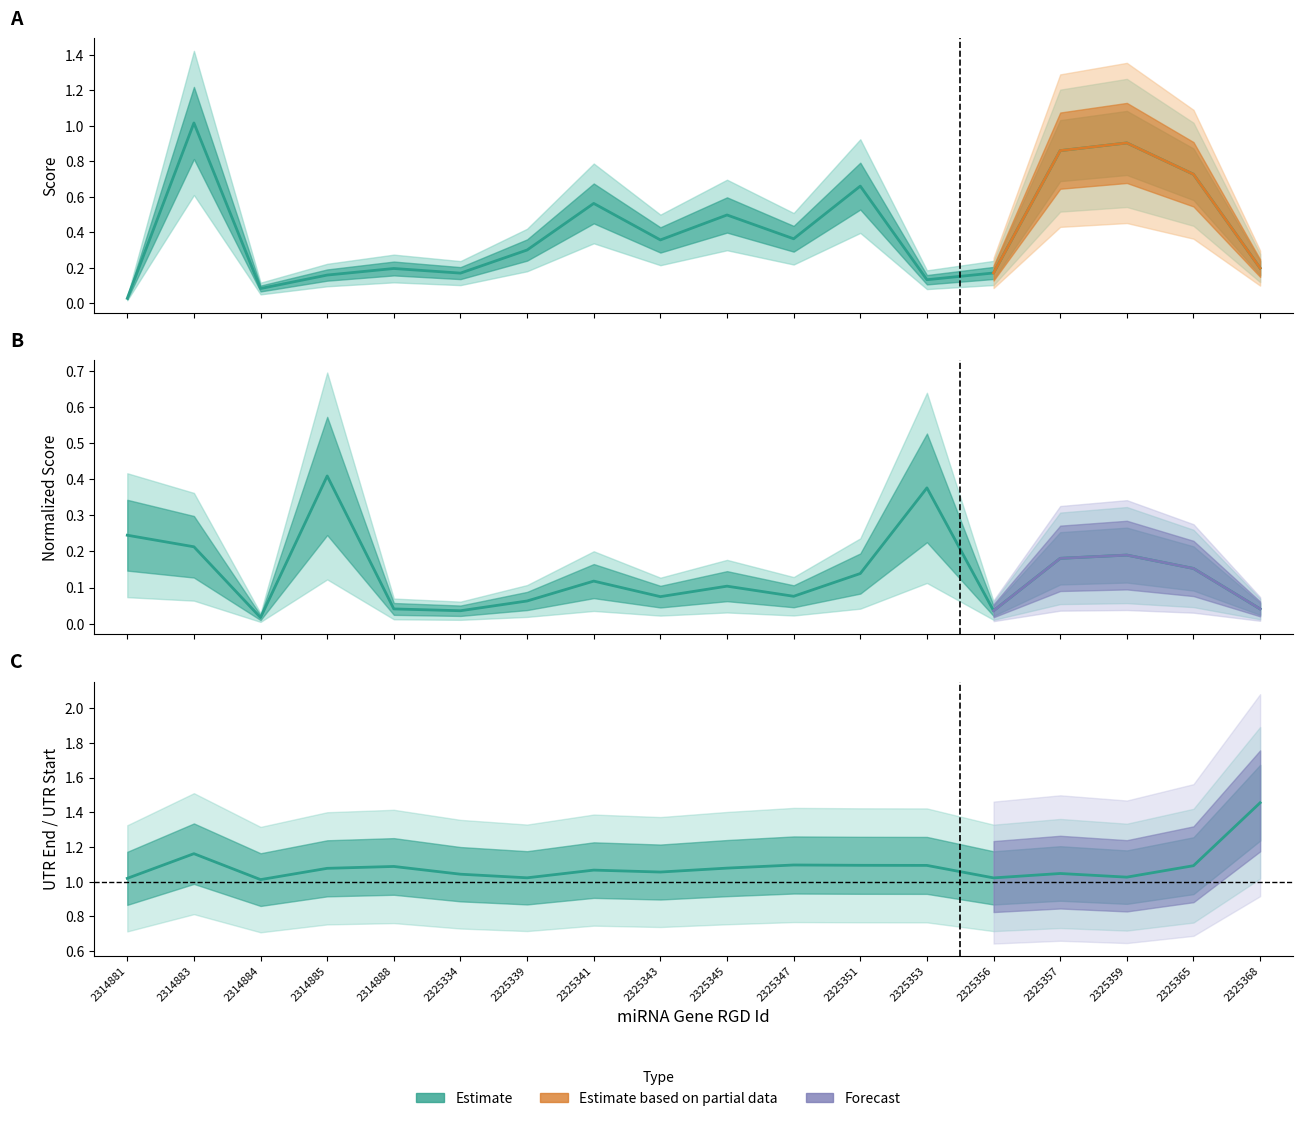

Is it true that Normalized Score equals 0.0 at 2325334?

True